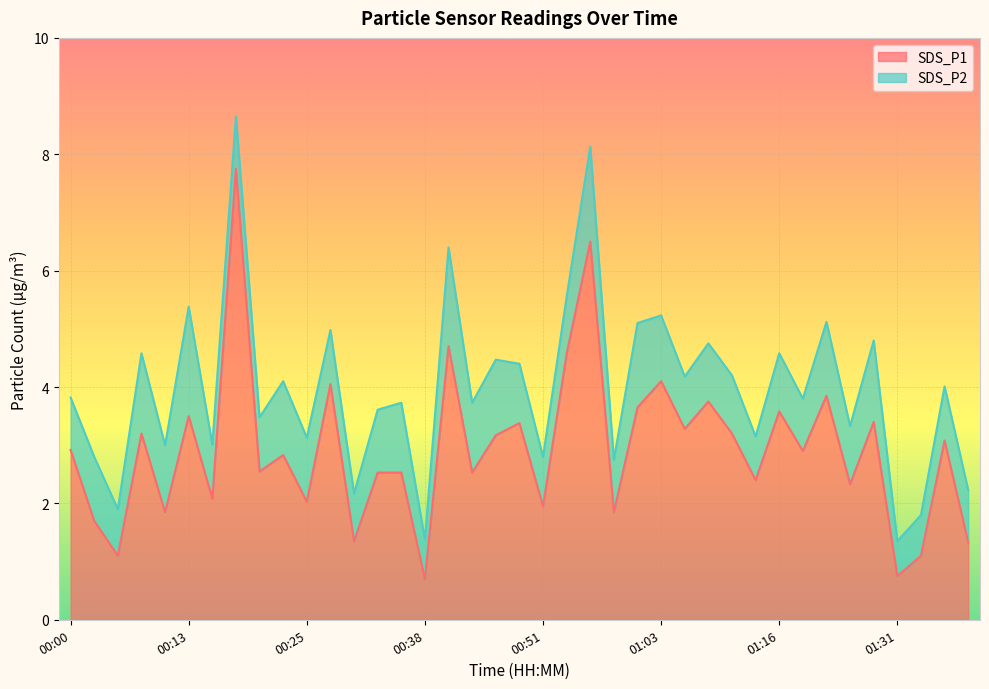

Between 01:01 and 00:05, which is larger?

01:01